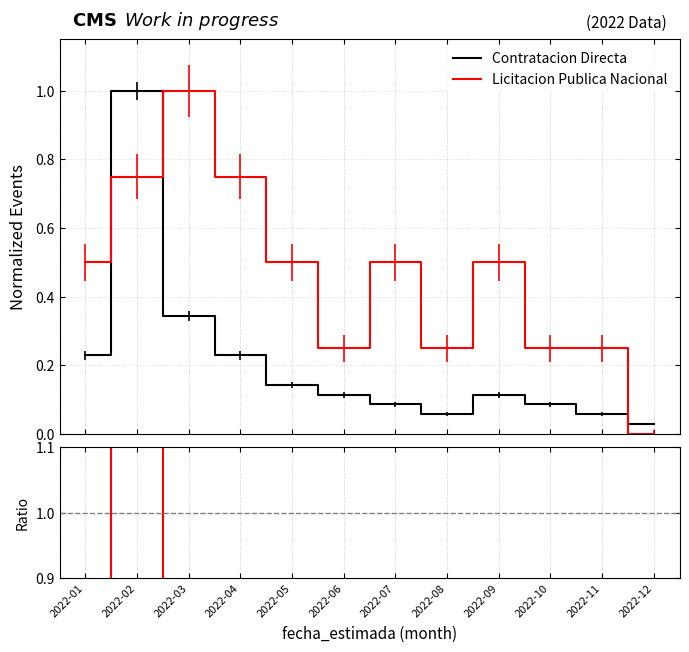

What is the value of the Ratio point at the 5th from the left?

0.3